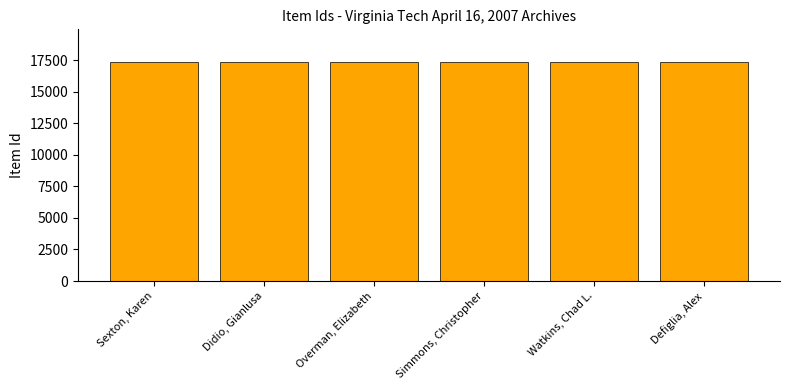

Are the bars horizontal?

No